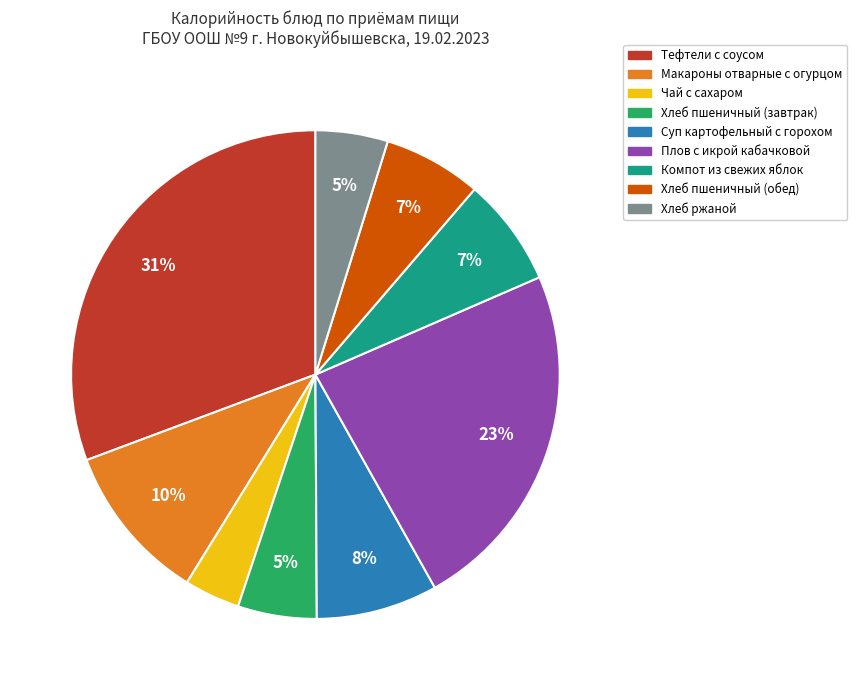

The Тефтели с соусом slice represents 44% of the pie. True or false?

False